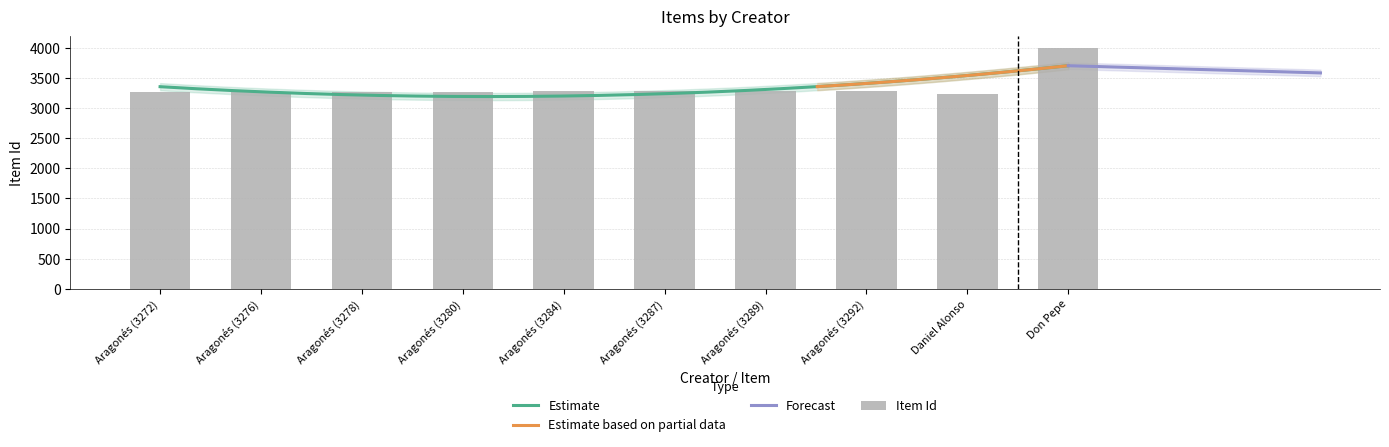

What is the value of the Item Id bar at the 9th from the left?

3242